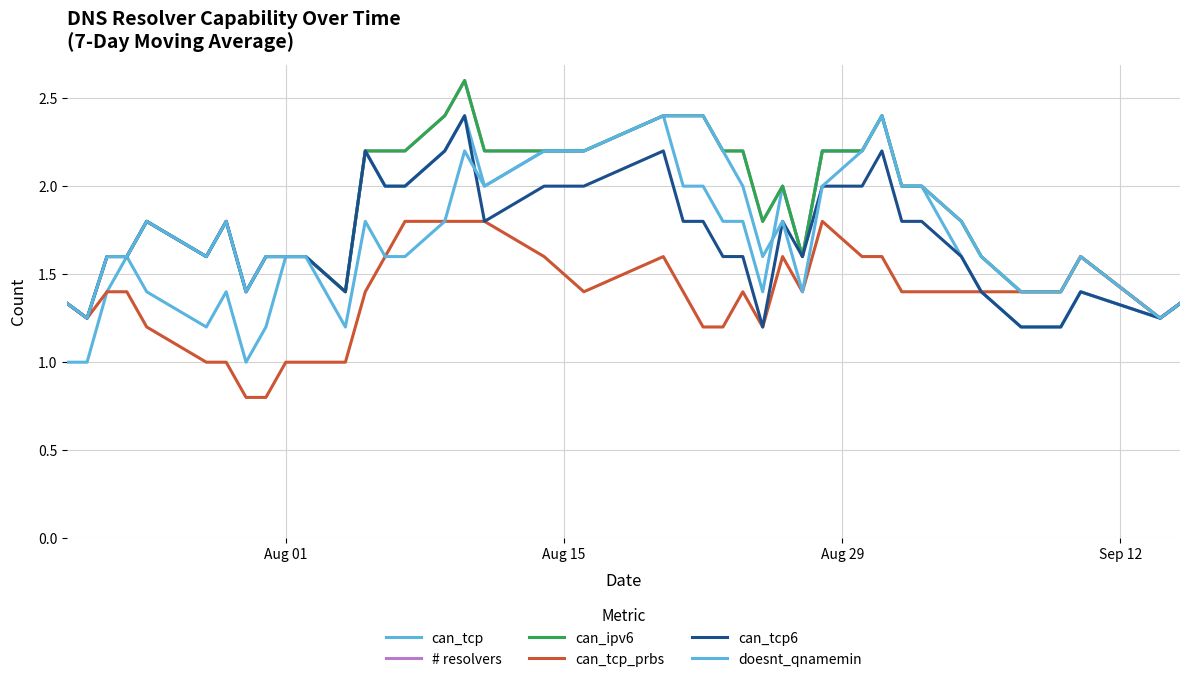

Does the chart have visible grid lines?

Yes